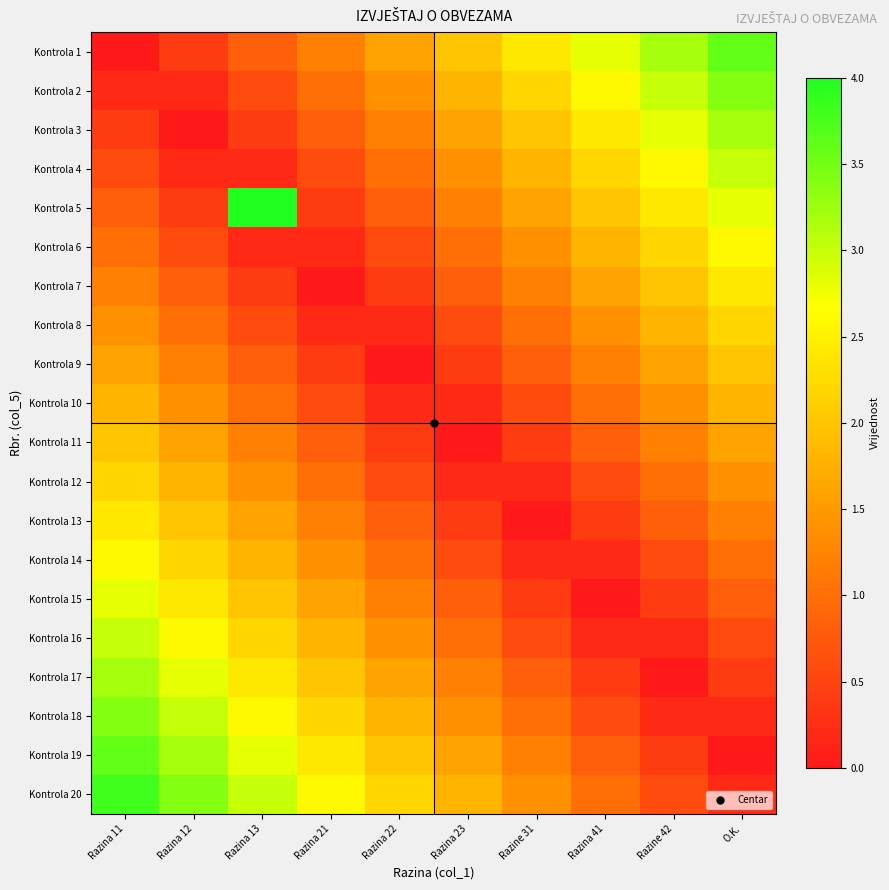

Reading right to left, list all the values displayed in this chart.

Kontrola 1: O.K.=3.6	Razine 42=3.2	Razina 41=2.8	Razine 31=2.4	Razina 23=2.0	Razina 22=1.6	Razina 21=1.2	Razina 13=0.8	Razina 12=0.4	Razina 11=0.0
Kontrola 2: O.K.=3.4	Razine 42=3.0	Razina 41=2.6	Razine 31=2.2	Razina 23=1.8	Razina 22=1.4	Razina 21=1.0	Razina 13=0.6	Razina 12=0.2	Razina 11=0.2
Kontrola 3: O.K.=3.2	Razine 42=2.8	Razina 41=2.4	Razine 31=2.0	Razina 23=1.6	Razina 22=1.2	Razina 21=0.8	Razina 13=0.4	Razina 12=0.0	Razina 11=0.4
Kontrola 4: O.K.=3.0	Razine 42=2.6	Razina 41=2.2	Razine 31=1.8	Razina 23=1.4	Razina 22=1.0	Razina 21=0.6	Razina 13=0.2	Razina 12=0.2	Razina 11=0.6
Kontrola 5: O.K.=2.8	Razine 42=2.4	Razina 41=2.0	Razine 31=1.6	Razina 23=1.2	Razina 22=0.8	Razina 21=0.4	Razina 13=4.0	Razina 12=0.4	Razina 11=0.8
Kontrola 6: O.K.=2.6	Razine 42=2.2	Razina 41=1.8	Razine 31=1.4	Razina 23=1.0	Razina 22=0.6	Razina 21=0.2	Razina 13=0.2	Razina 12=0.6	Razina 11=1.0
Kontrola 7: O.K.=2.4	Razine 42=2.0	Razina 41=1.6	Razine 31=1.2	Razina 23=0.8	Razina 22=0.4	Razina 21=0.0	Razina 13=0.4	Razina 12=0.8	Razina 11=1.2
Kontrola 8: O.K.=2.2	Razine 42=1.8	Razina 41=1.4	Razine 31=1.0	Razina 23=0.6	Razina 22=0.2	Razina 21=0.2	Razina 13=0.6	Razina 12=1.0	Razina 11=1.4
Kontrola 9: O.K.=2.0	Razine 42=1.6	Razina 41=1.2	Razine 31=0.8	Razina 23=0.4	Razina 22=0.0	Razina 21=0.4	Razina 13=0.8	Razina 12=1.2	Razina 11=1.6
Kontrola 10: O.K.=1.8	Razine 42=1.4	Razina 41=1.0	Razine 31=0.6	Razina 23=0.2	Razina 22=0.2	Razina 21=0.6	Razina 13=1.0	Razina 12=1.4	Razina 11=1.8
Kontrola 11: O.K.=1.6	Razine 42=1.2	Razina 41=0.8	Razine 31=0.4	Razina 23=0.0	Razina 22=0.4	Razina 21=0.8	Razina 13=1.2	Razina 12=1.6	Razina 11=2.0
Kontrola 12: O.K.=1.4	Razine 42=1.0	Razina 41=0.6	Razine 31=0.2	Razina 23=0.2	Razina 22=0.6	Razina 21=1.0	Razina 13=1.4	Razina 12=1.8	Razina 11=2.2
Kontrola 13: O.K.=1.2	Razine 42=0.8	Razina 41=0.4	Razine 31=0.0	Razina 23=0.4	Razina 22=0.8	Razina 21=1.2	Razina 13=1.6	Razina 12=2.0	Razina 11=2.4
Kontrola 14: O.K.=1.0	Razine 42=0.6	Razina 41=0.2	Razine 31=0.2	Razina 23=0.6	Razina 22=1.0	Razina 21=1.4	Razina 13=1.8	Razina 12=2.2	Razina 11=2.6
Kontrola 15: O.K.=0.8	Razine 42=0.4	Razina 41=0.0	Razine 31=0.4	Razina 23=0.8	Razina 22=1.2	Razina 21=1.6	Razina 13=2.0	Razina 12=2.4	Razina 11=2.8
Kontrola 16: O.K.=0.6	Razine 42=0.2	Razina 41=0.2	Razine 31=0.6	Razina 23=1.0	Razina 22=1.4	Razina 21=1.8	Razina 13=2.2	Razina 12=2.6	Razina 11=3.0
Kontrola 17: O.K.=0.4	Razine 42=0.0	Razina 41=0.4	Razine 31=0.8	Razina 23=1.2	Razina 22=1.6	Razina 21=2.0	Razina 13=2.4	Razina 12=2.8	Razina 11=3.2
Kontrola 18: O.K.=0.2	Razine 42=0.2	Razina 41=0.6	Razine 31=1.0	Razina 23=1.4	Razina 22=1.8	Razina 21=2.2	Razina 13=2.6	Razina 12=3.0	Razina 11=3.4
Kontrola 19: O.K.=0.0	Razine 42=0.4	Razina 41=0.8	Razine 31=1.2	Razina 23=1.6	Razina 22=2.0	Razina 21=2.4	Razina 13=2.8	Razina 12=3.2	Razina 11=3.6
Kontrola 20: O.K.=0.2	Razine 42=0.6	Razina 41=1.0	Razine 31=1.4	Razina 23=1.8	Razina 22=2.2	Razina 21=2.6	Razina 13=3.0	Razina 12=3.4	Razina 11=3.8